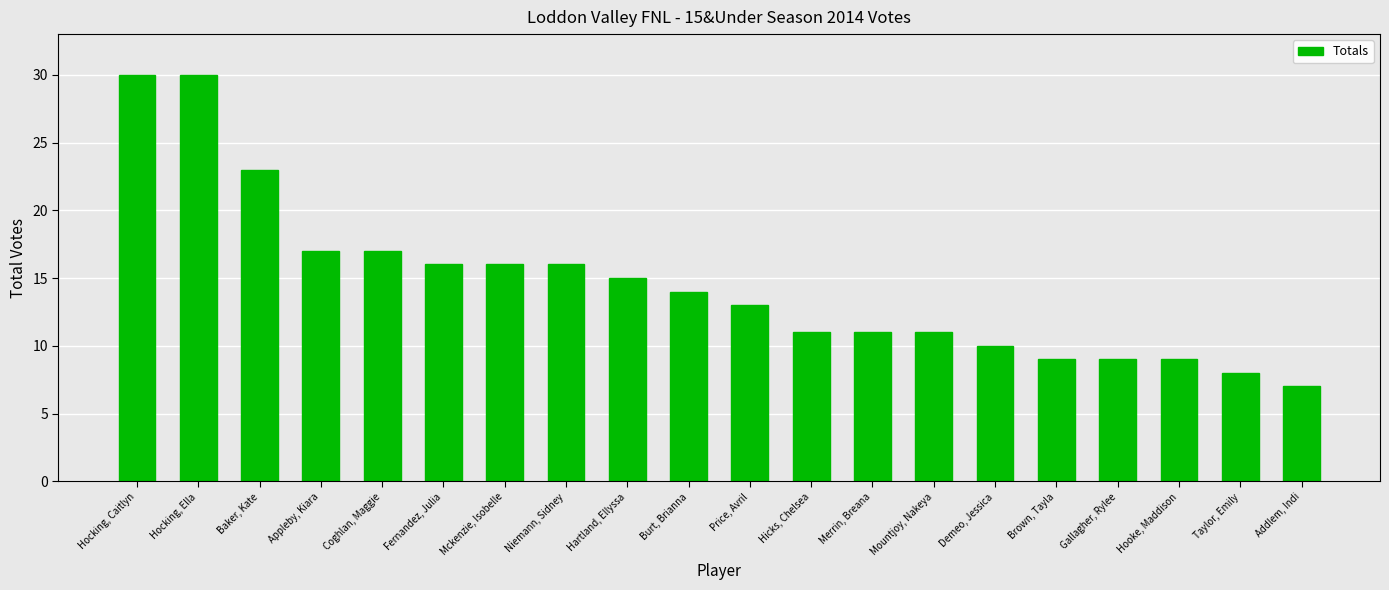

What is the smallest value displayed?

7